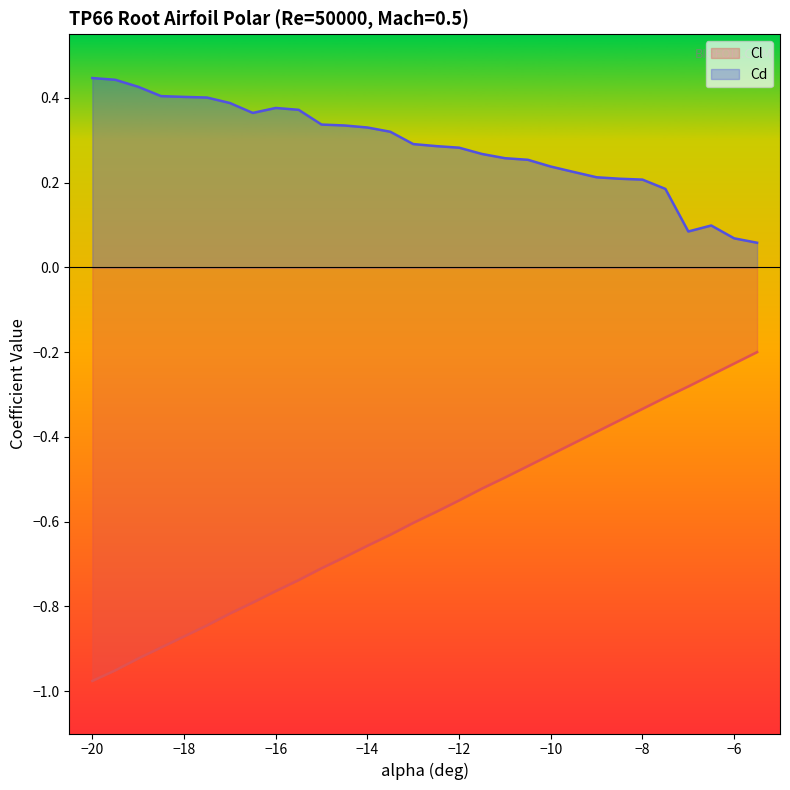

What is the sum of all Cl values?

-17.7